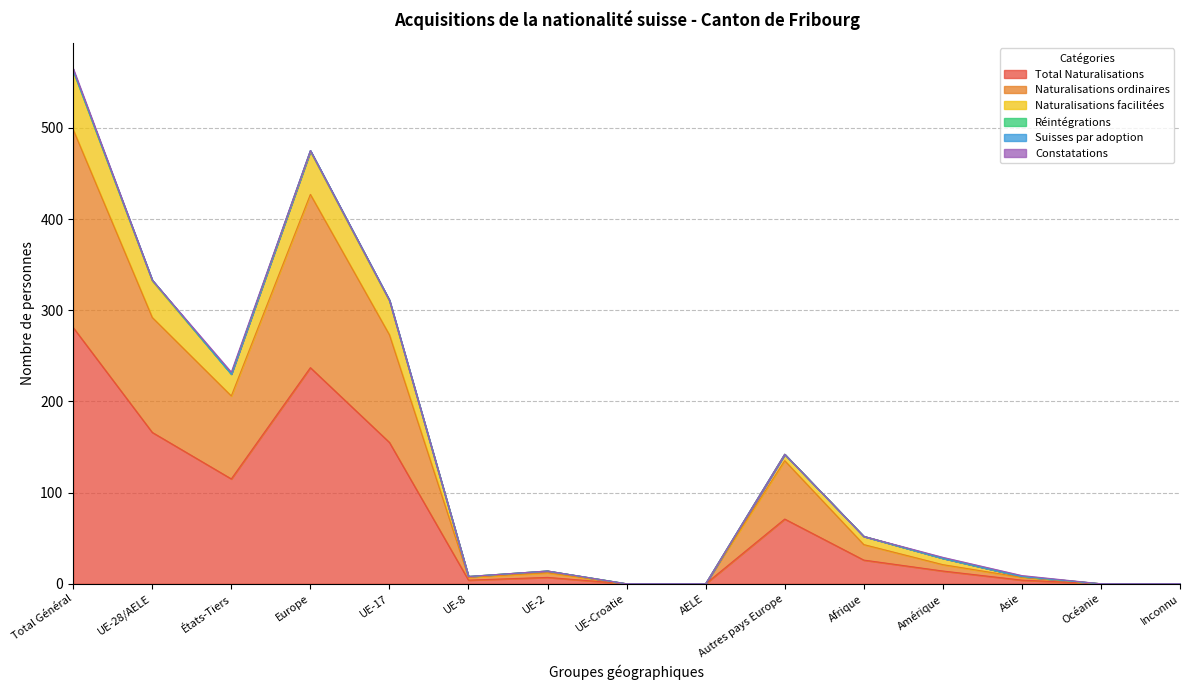

Is the value of Total Naturalisations at Océanie greater than the value of Naturalisations facilitées at Europe?

No